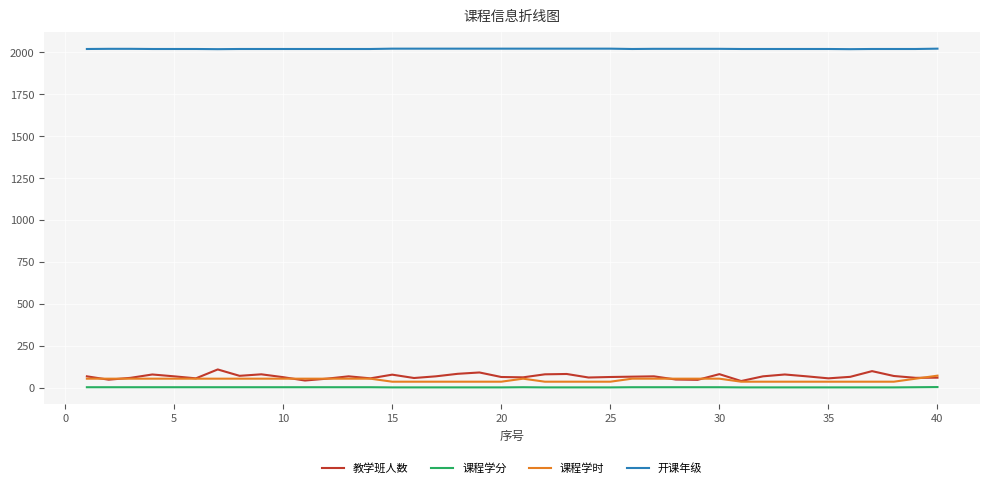

True or false: 开课年级 and 课程学时 cross at least once.

False